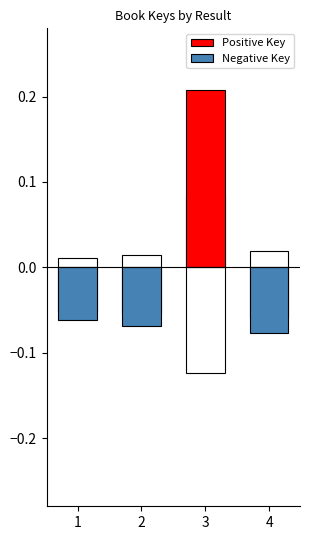

Is the value of Negative Key at 2 greater than the value of Positive Key at 2?

No